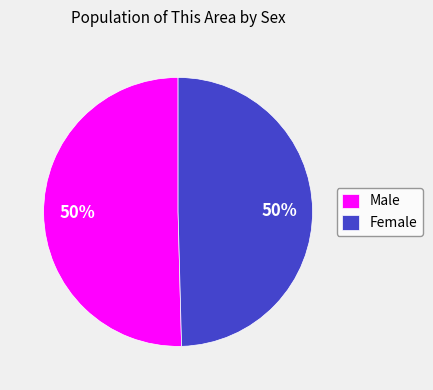

To the nearest percent, what is the average slice percentage?

50%